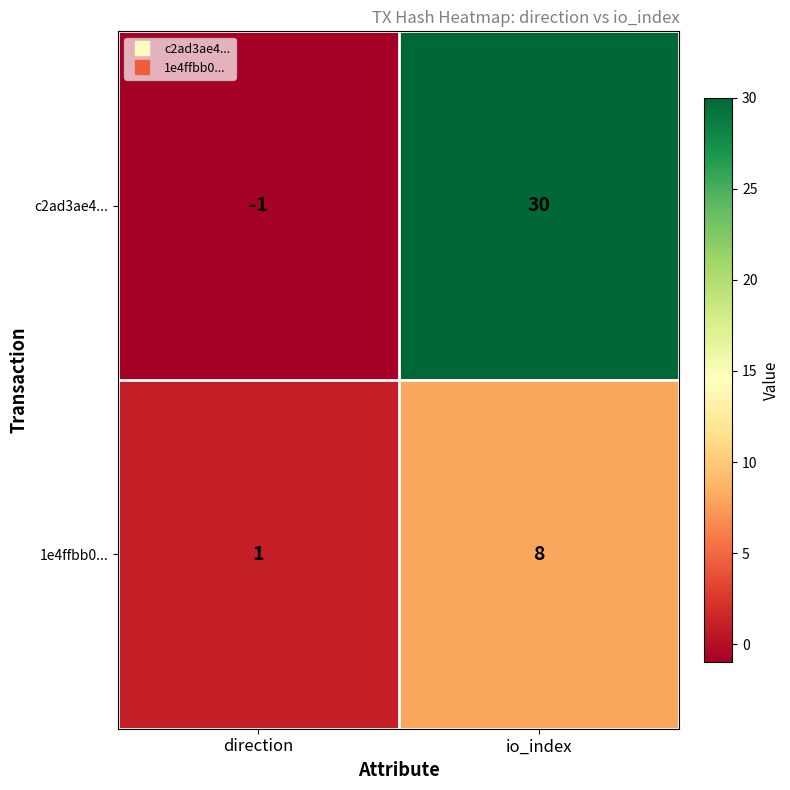

True or false: 1e4ffbb0... has a value of 8 at io_index.

True